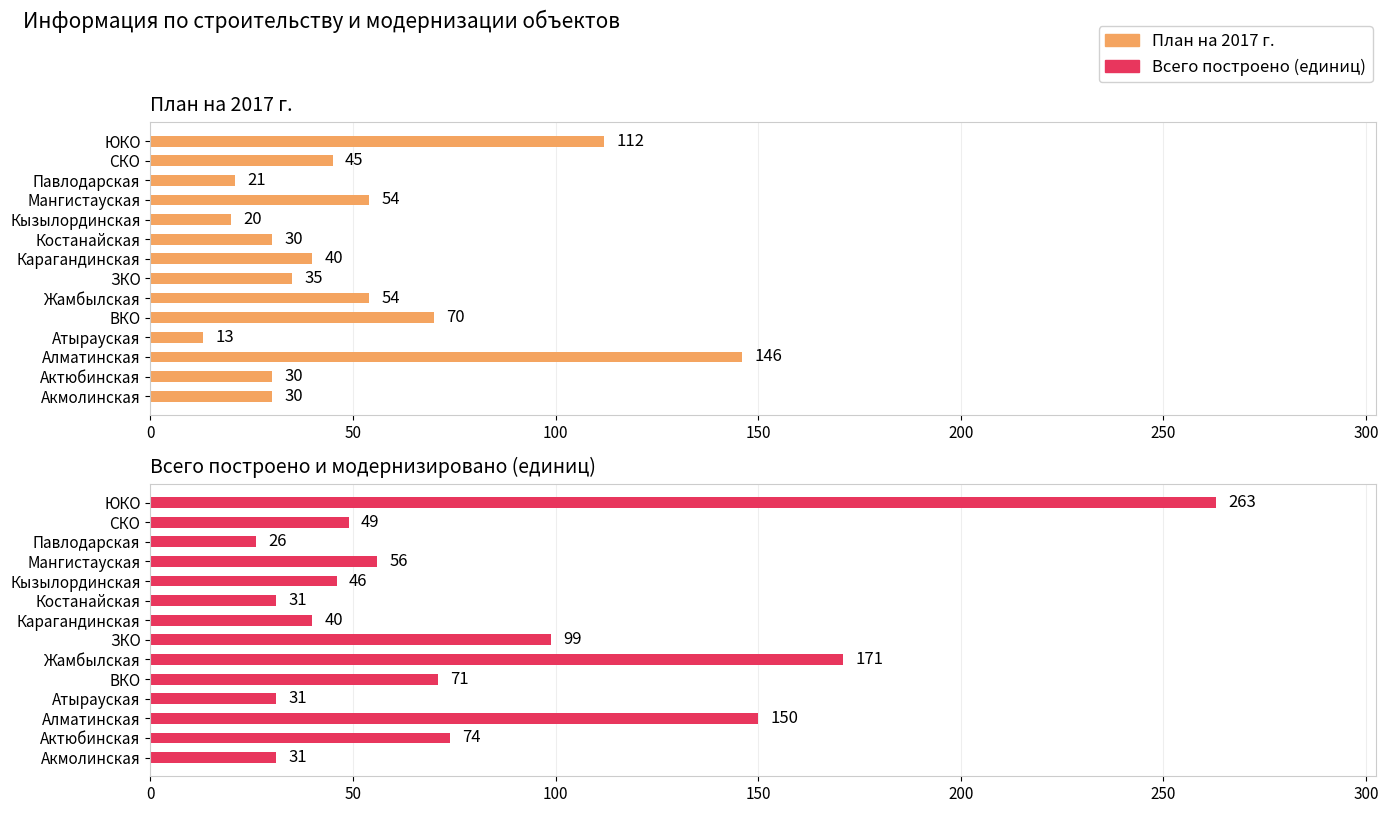

What are all the series names shown in the legend?

План на 2017 г., Всего построено (единиц)